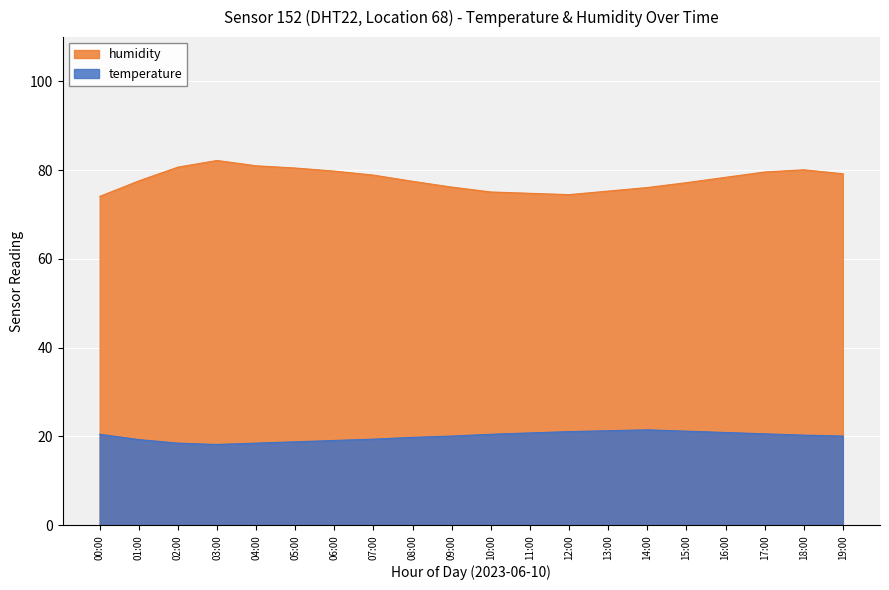

At which category is the sum across all series the highest?

03:00